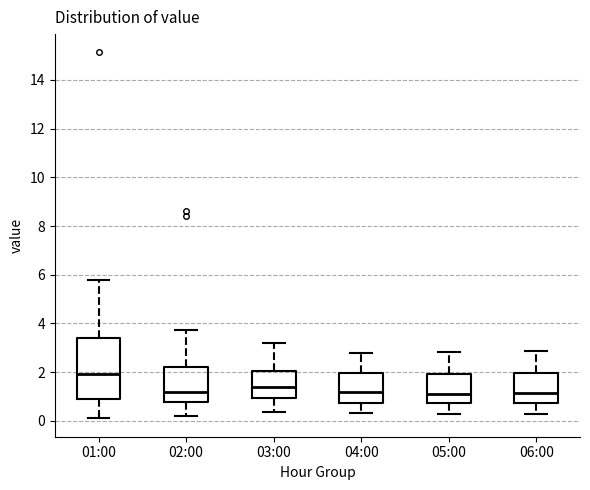

Where does the lower whisker of the box for 04:00 end on the y-axis? The values are not printed on the chart, so give them approximately, as read against the axis.

0.4